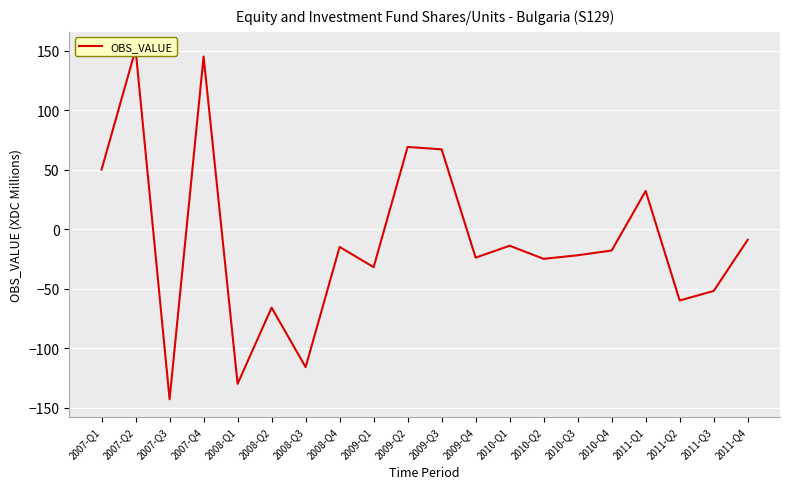

Reading left to right, extract all data points from this chart.

50	151	-143	145	-130	-66	-116	-15	-32	69	67	-24	-14	-25	-22	-18	32	-60	-52	-9